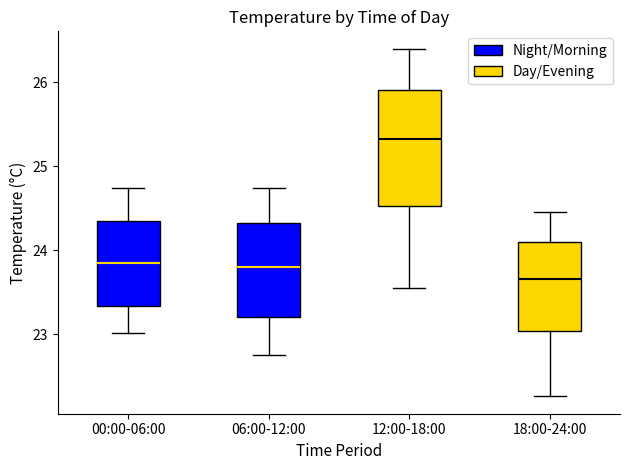

Which box has the lowest median line?

18:00-24:00